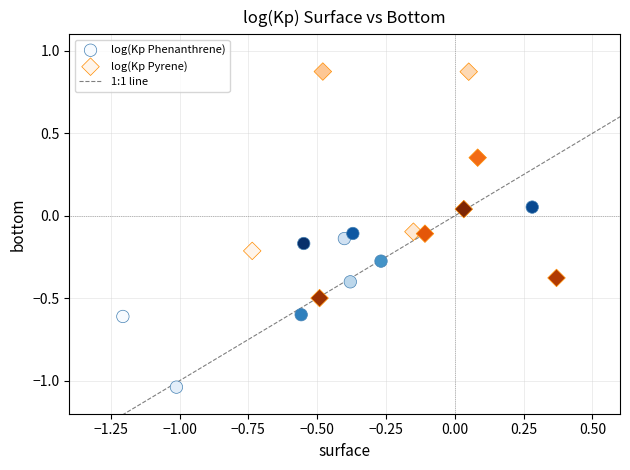

Which series contains the highest Y value?

log(Kp Pyrene)